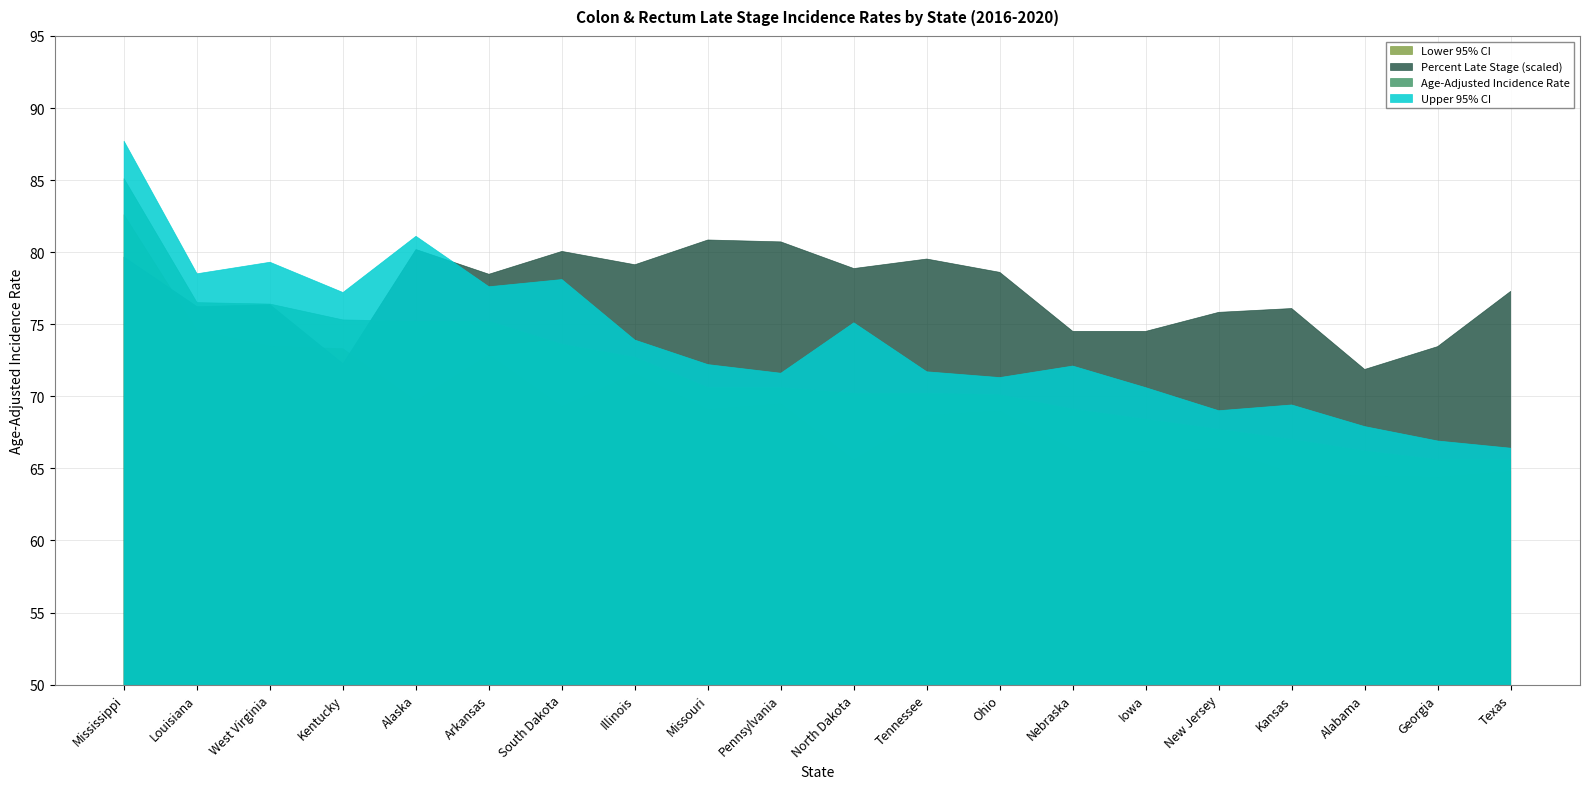

How many distinct data groups are displayed?

4